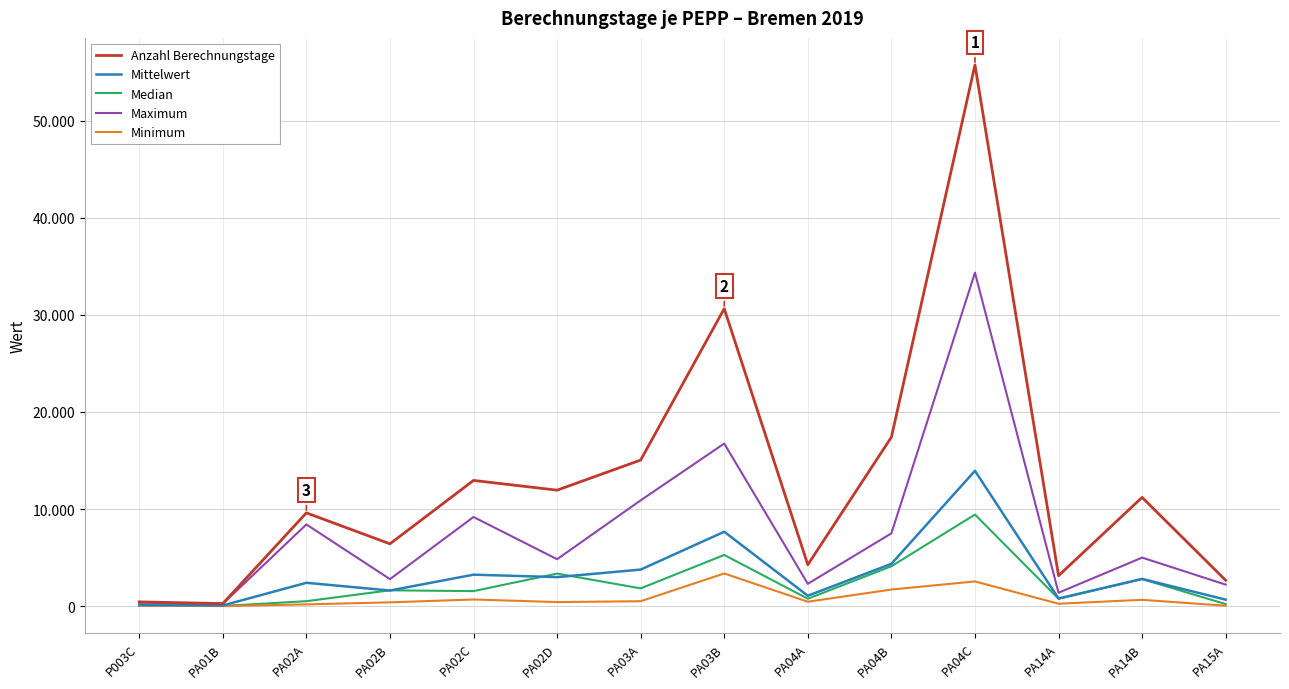

The value of Median at PA14A is 755.0. True or false?

True